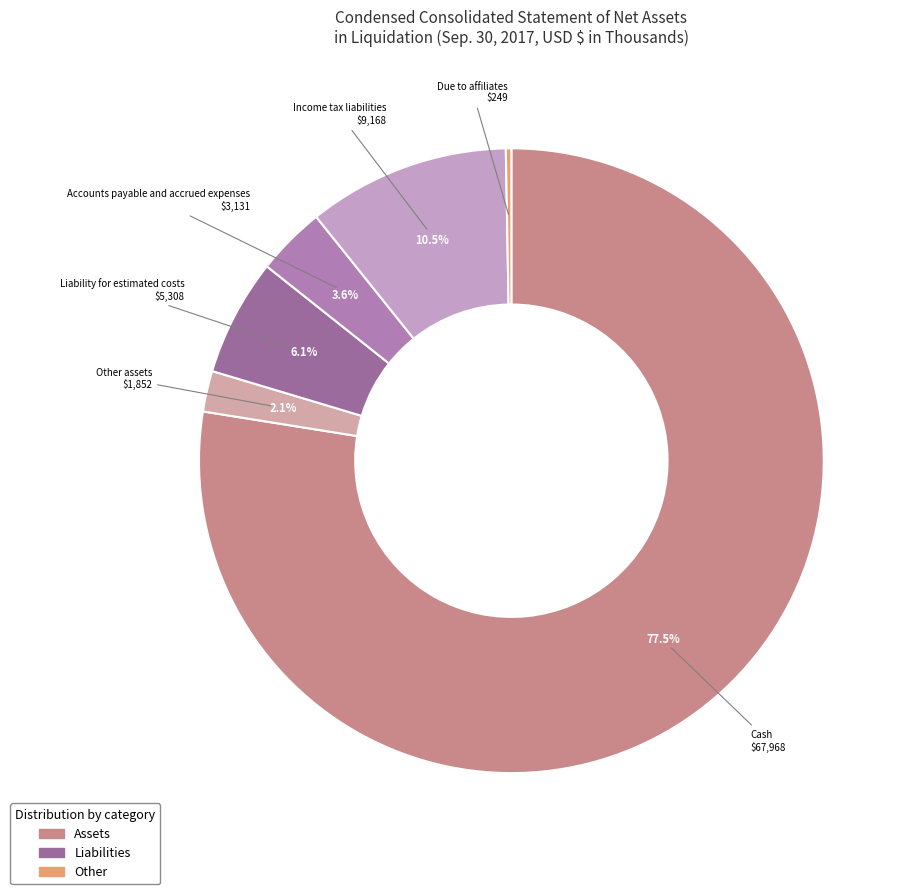

Does Liability for estimated costs represent more than half of the total?

No